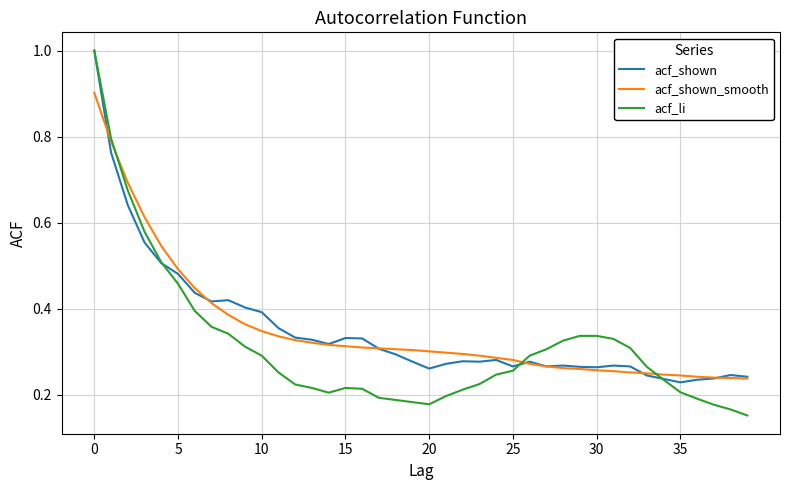

True or false: acf_shown_smooth has more than 0 interior local peaks.

False